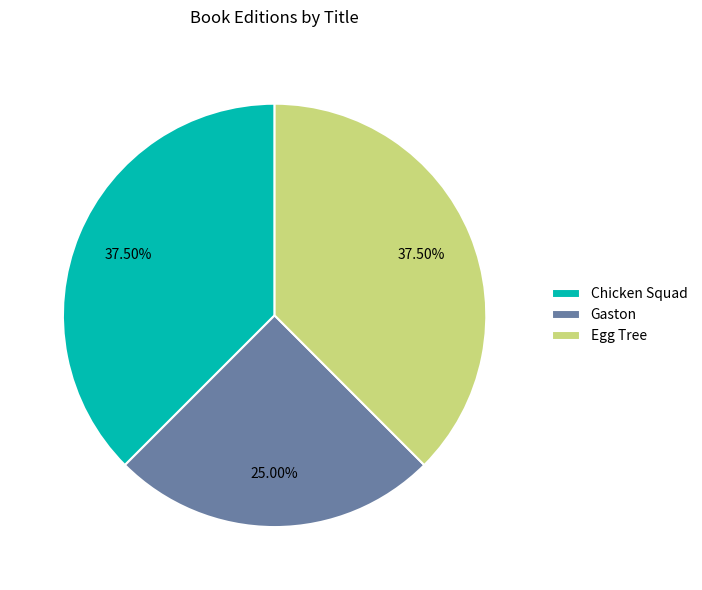

To the nearest percent, what portion does Gaston represent?

25%